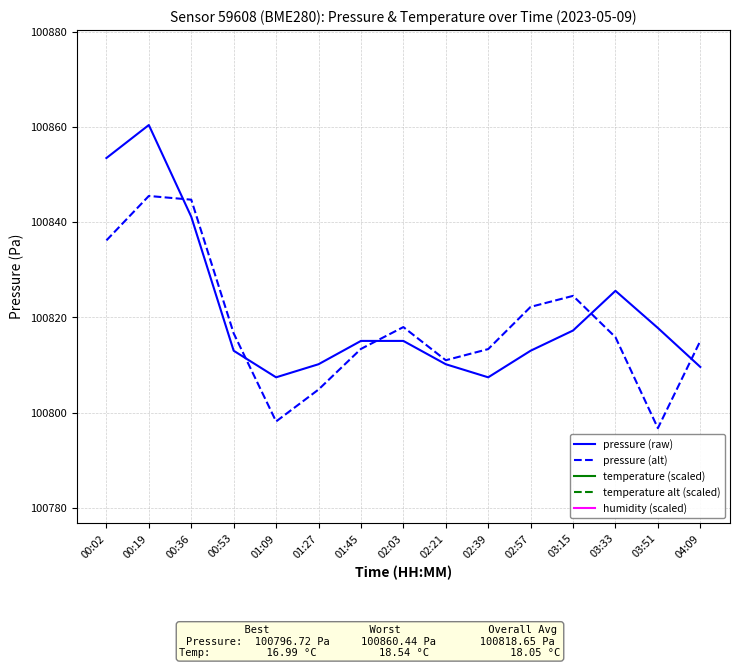

What is the label of the 6th point from the right?

02:39